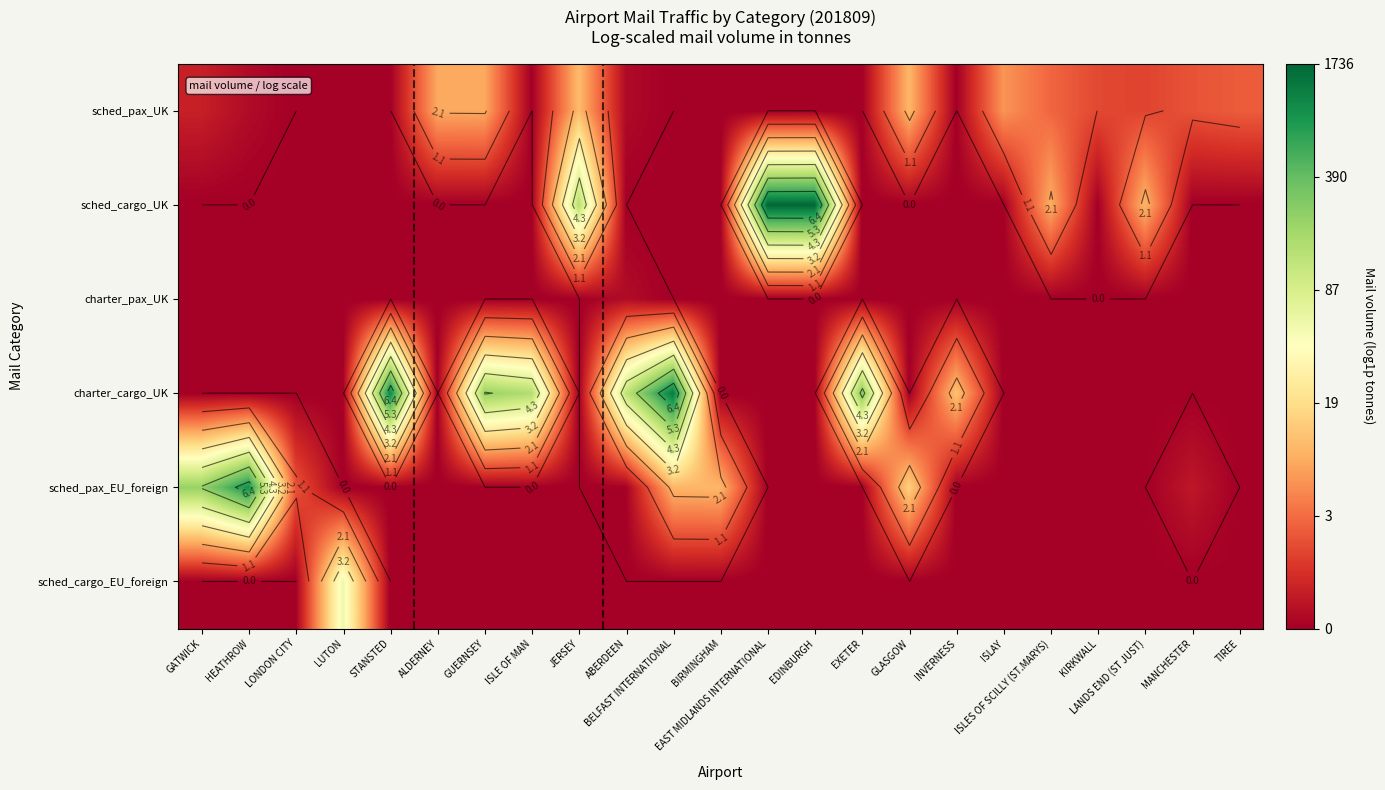

What is the total value across all series at INVERNESS?

2.5